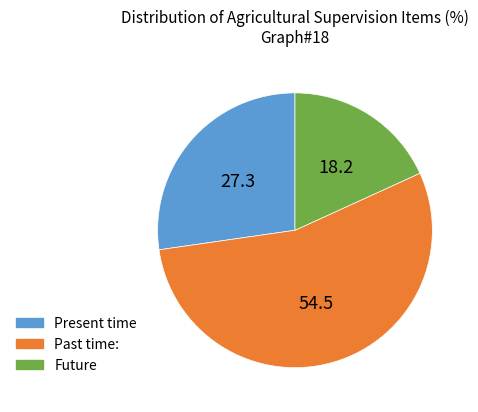

Is there a majority slice in this chart?

Yes